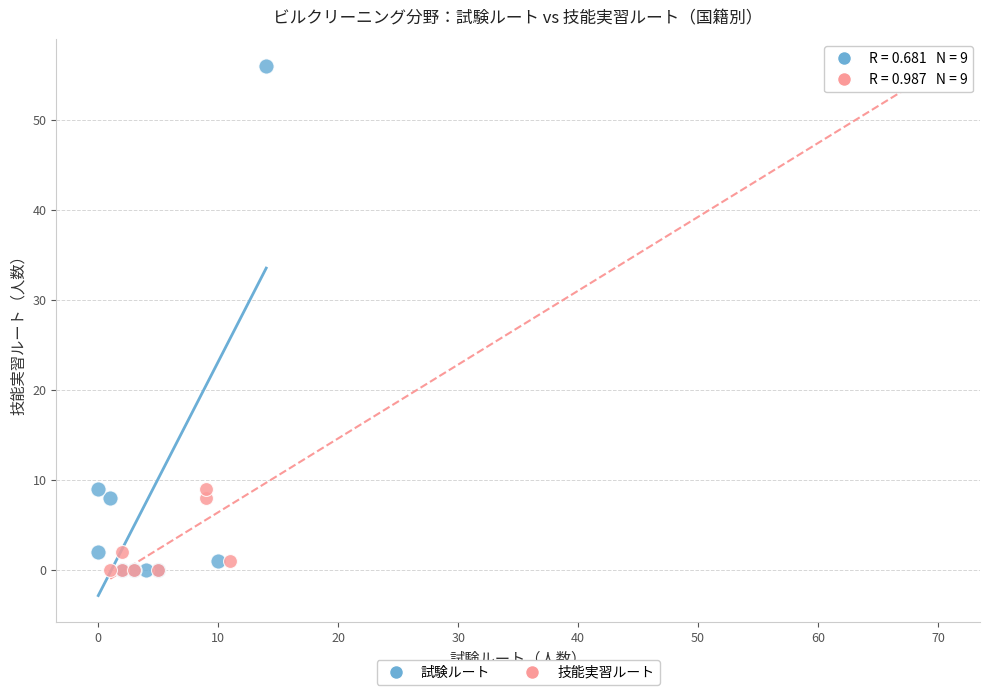

What are all the series names shown in the legend?

試験ルート, 技能実習ルート